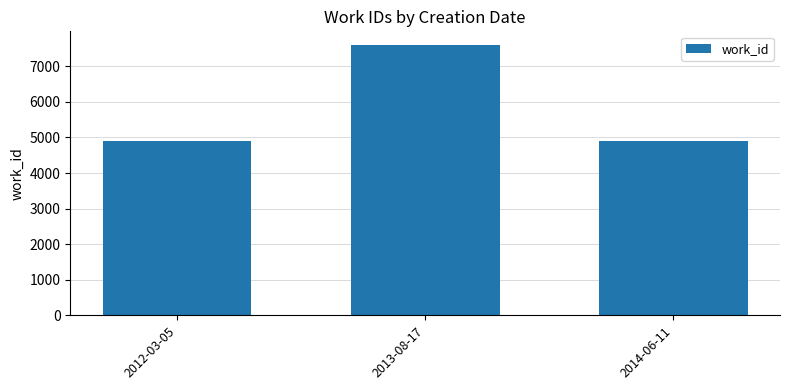

Is it true that the value at 2013-08-17 is 7605?

True